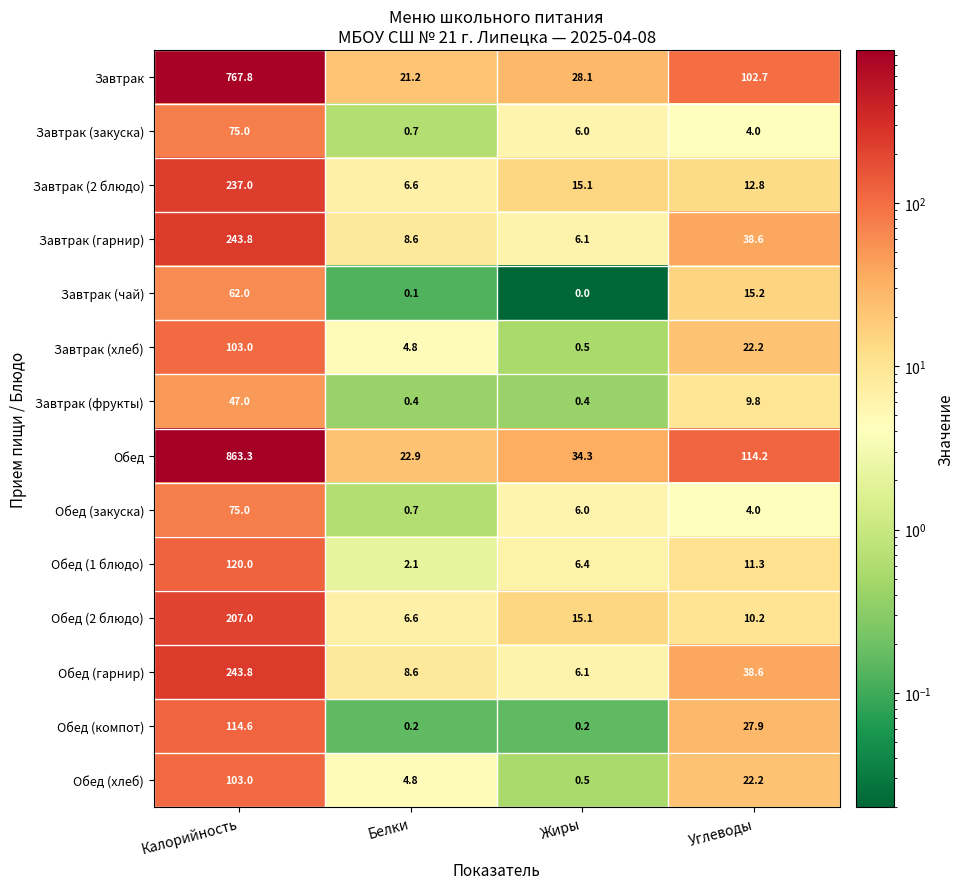

What is the sum of all Обед (гарнир) values?

297.1